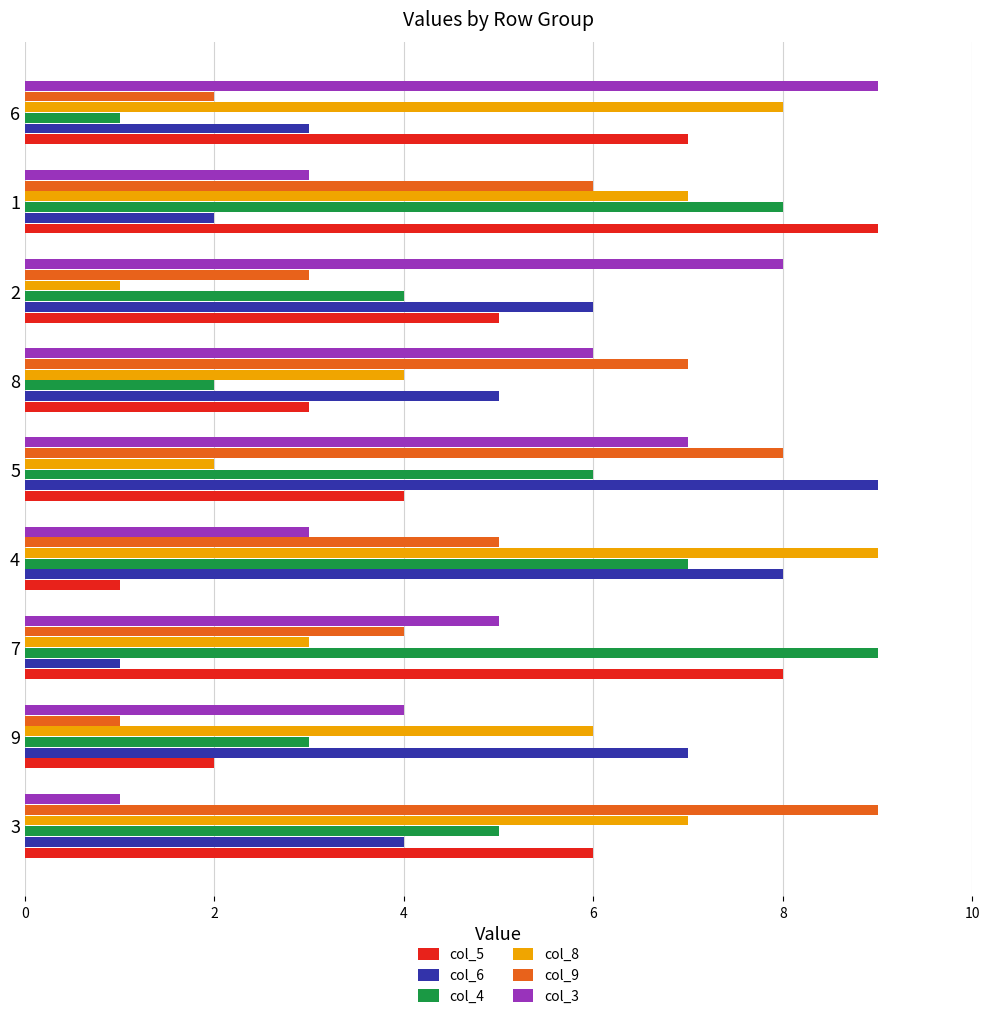

At 2, list the series in order from smallest to largest.

col_8, col_9, col_4, col_5, col_6, col_3